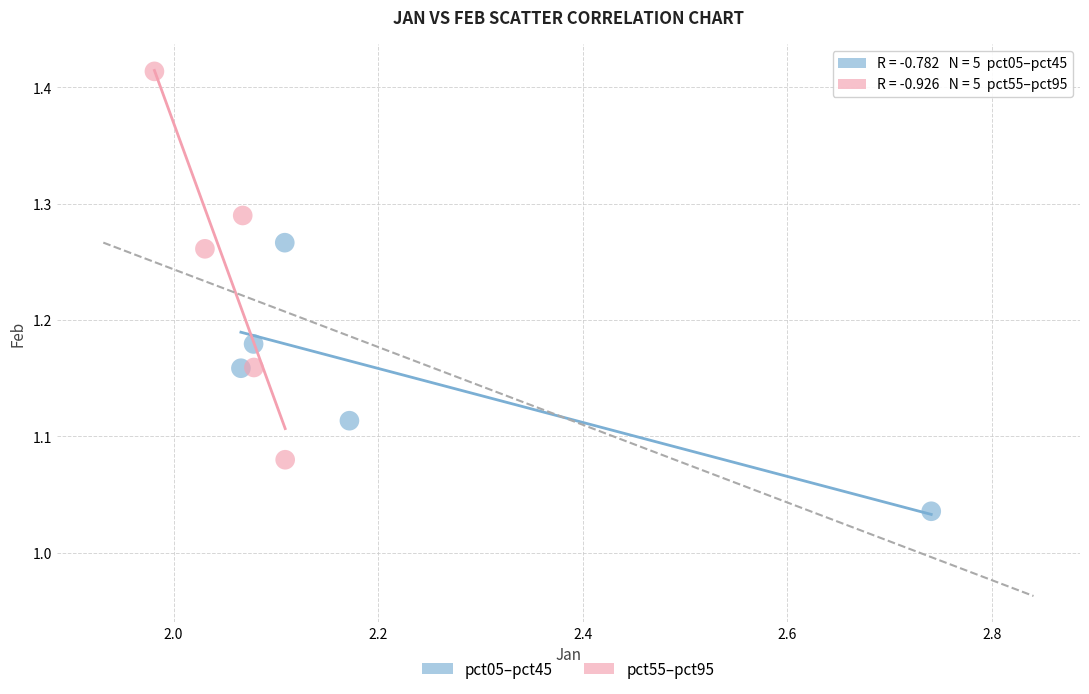

What are all the series names shown in the legend?

pct05–pct45, pct55–pct95